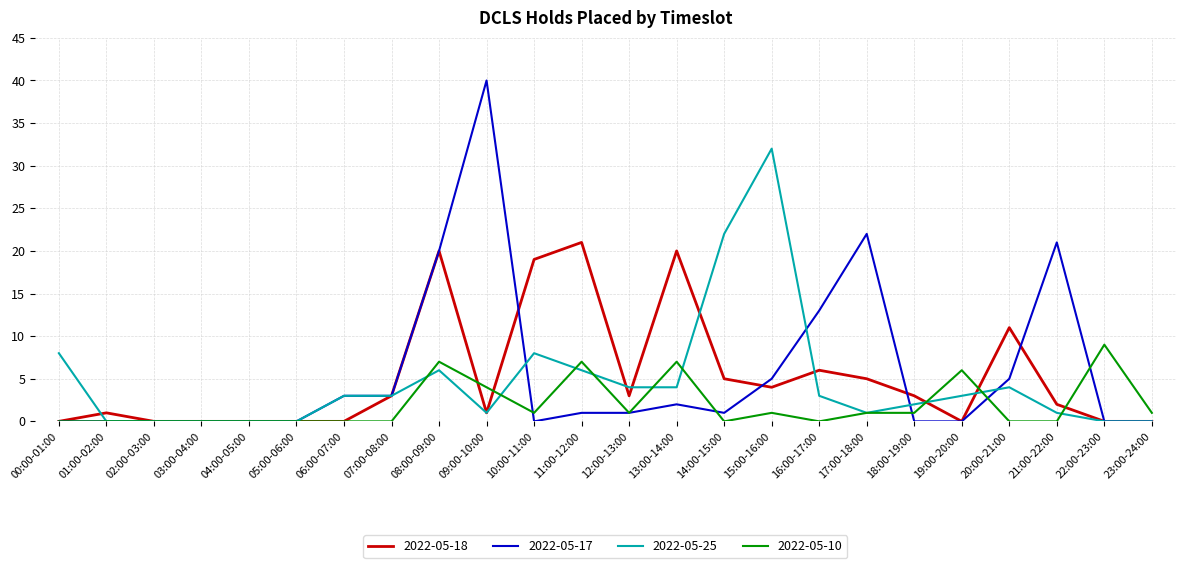

True or false: 2022-05-25 has more than 1 interior local peaks.

True